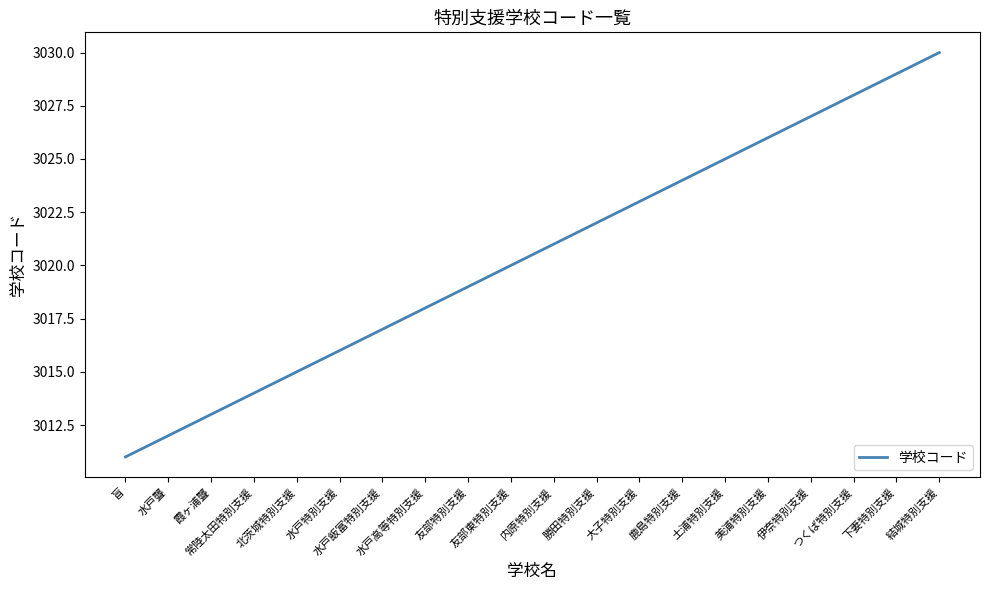

Reading left to right, list all the values displayed in this chart.

3011	3012	3013	3014	3015	3016	3017	3018	3019	3020	3021	3022	3023	3024	3025	3026	3027	3028	3029	3030